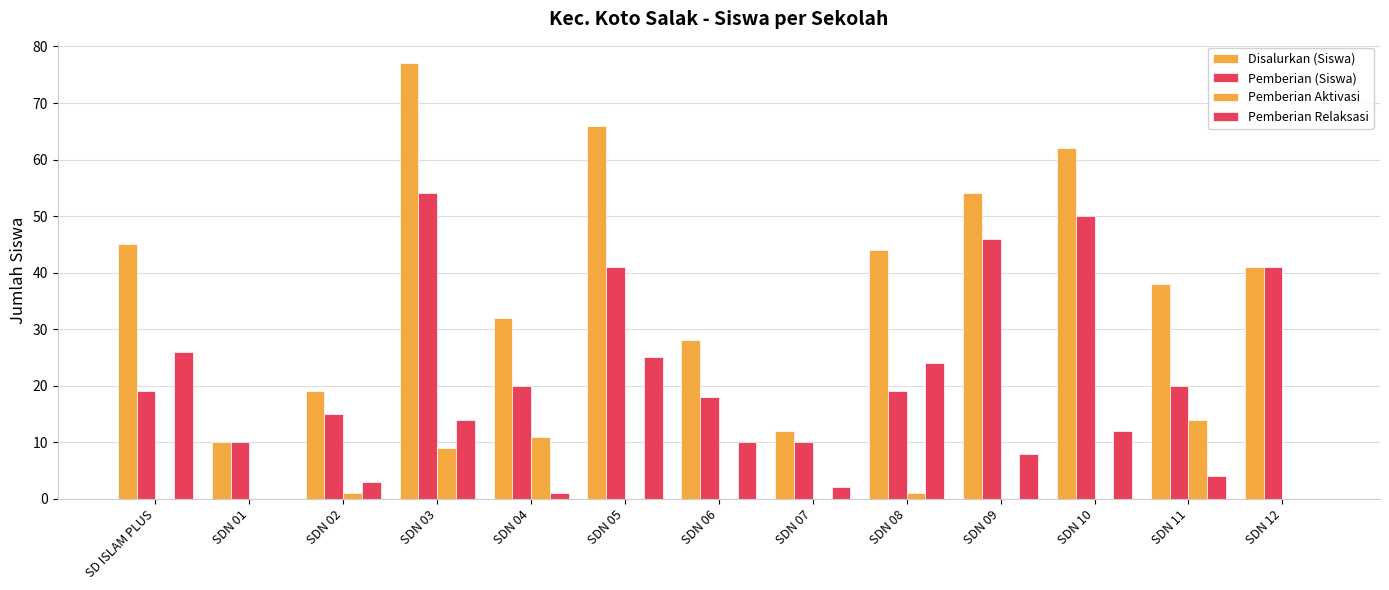

How many groups of bars are there?

13